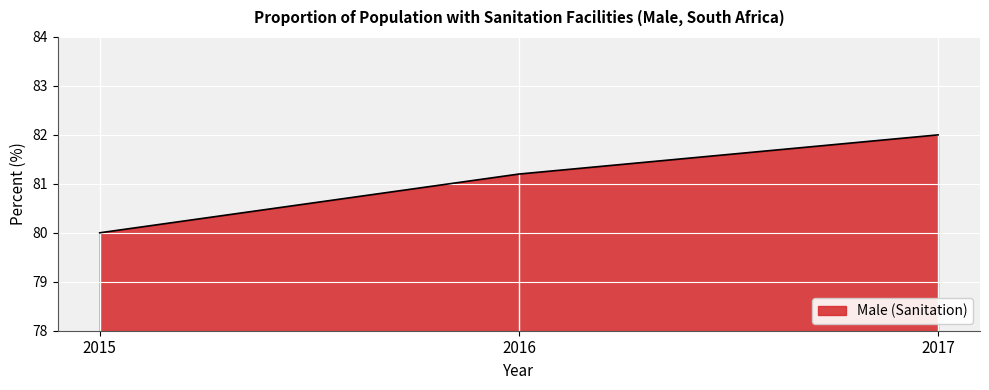

Where is the data nearest to the value 81?

2016